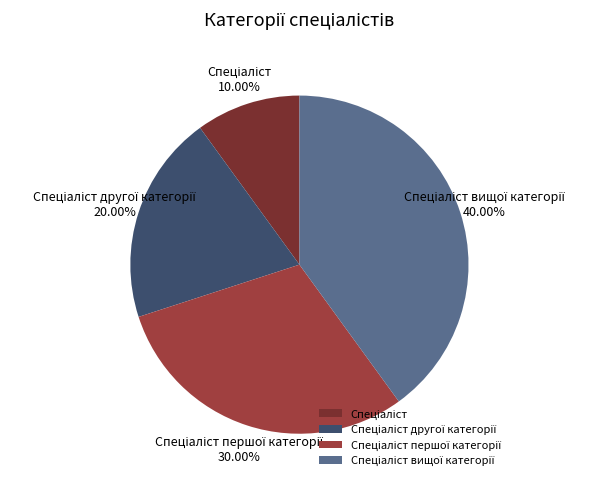

Is there a majority slice in this chart?

No